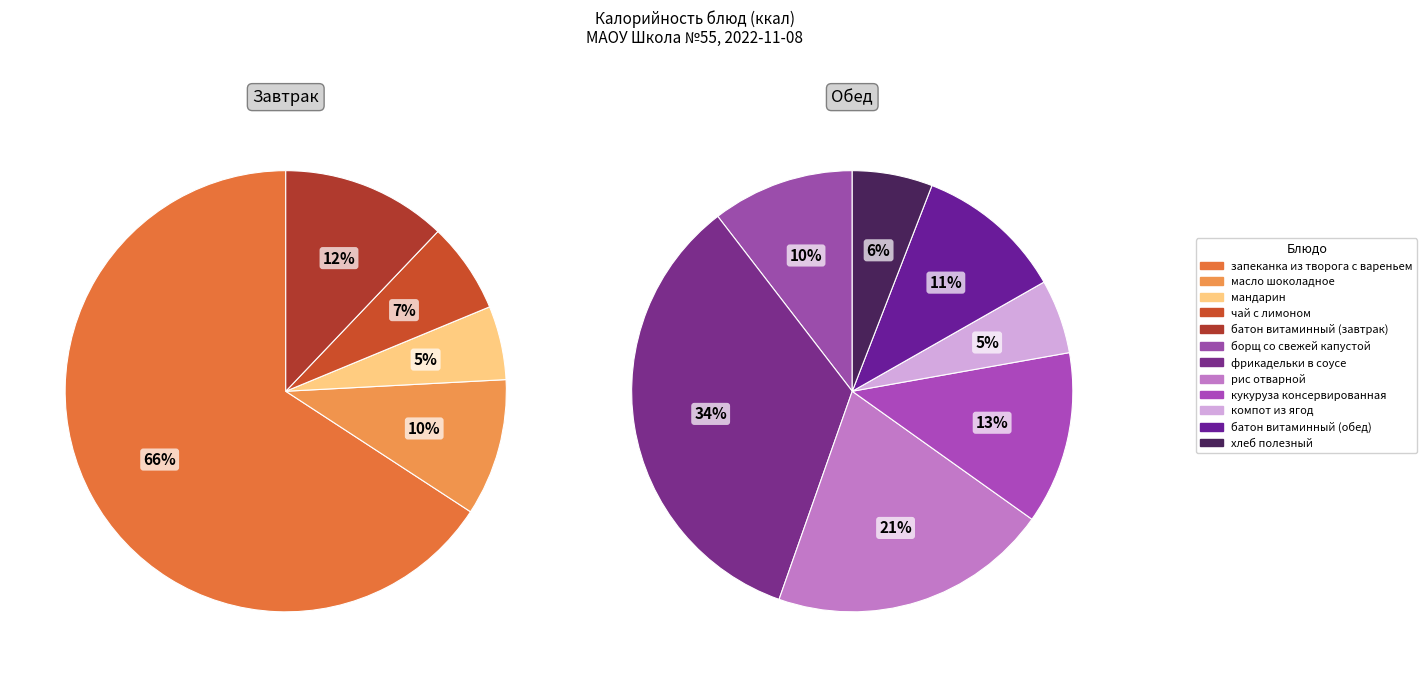

Rank the categories by value from highest to lowest.

запеканка из творога с вареньем, фрикадельки в соусе, рис отварной, кукуруза консервированная, батон витаминный (обед), борщ со свежей капустой, батон витаминный (завтрак), масло шоколадное, хлеб полезный, компот из ягод, чай с лимоном, мандарин